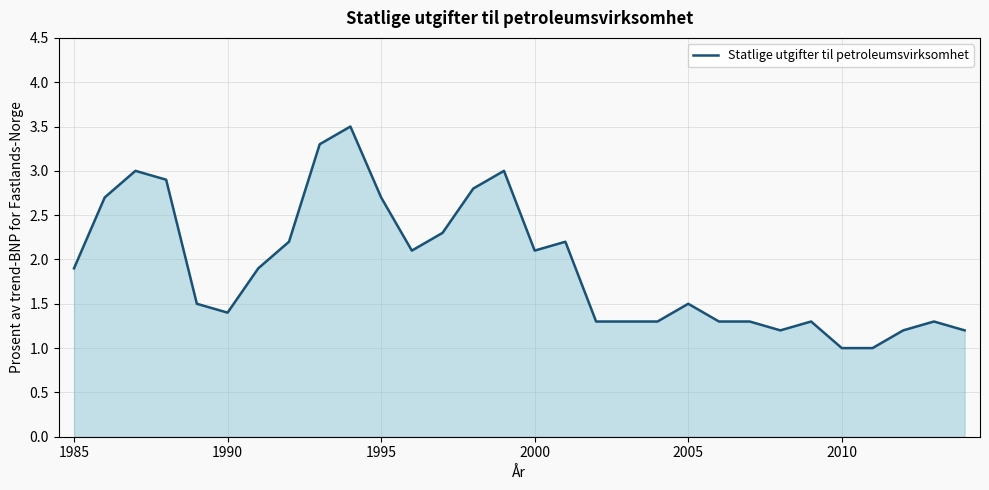

Reading right to left, extract all data points from this chart.

1.2	1.3	1.2	1.0	1.0	1.3	1.2	1.3	1.3	1.5	1.3	1.3	1.3	2.2	2.1	3.0	2.8	2.3	2.1	2.7	3.5	3.3	2.2	1.9	1.4	1.5	2.9	3.0	2.7	1.9